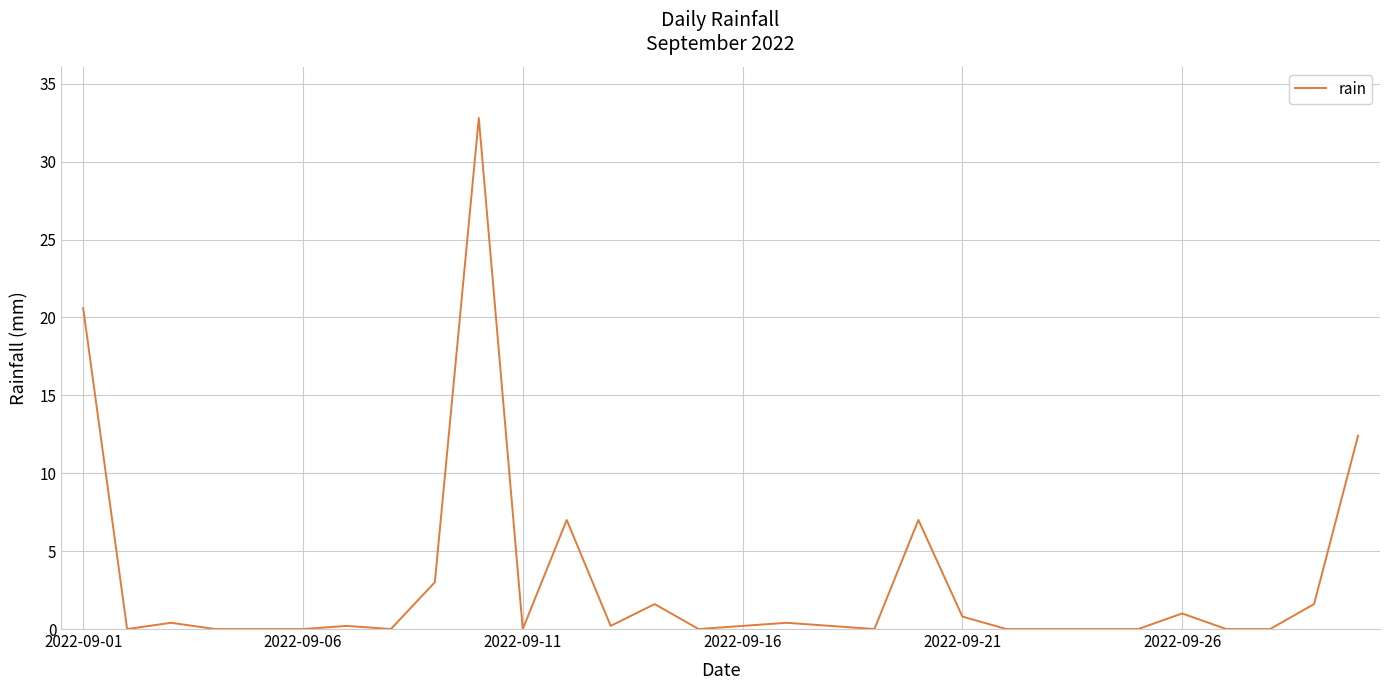

What is the difference between the maximum and minimum values?

32.8